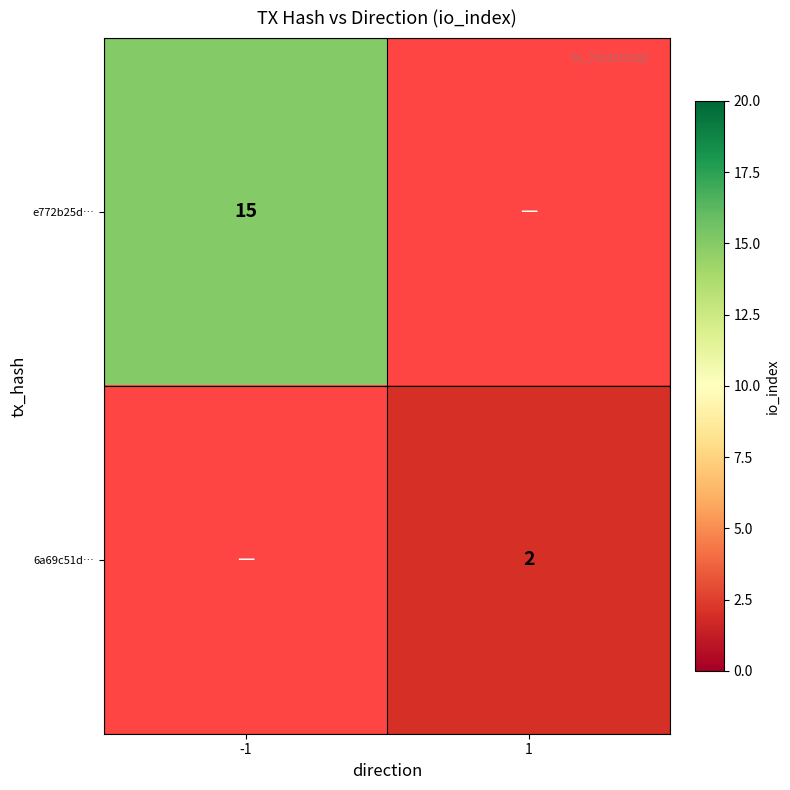

What is the maximum value shown in the chart?

15.0